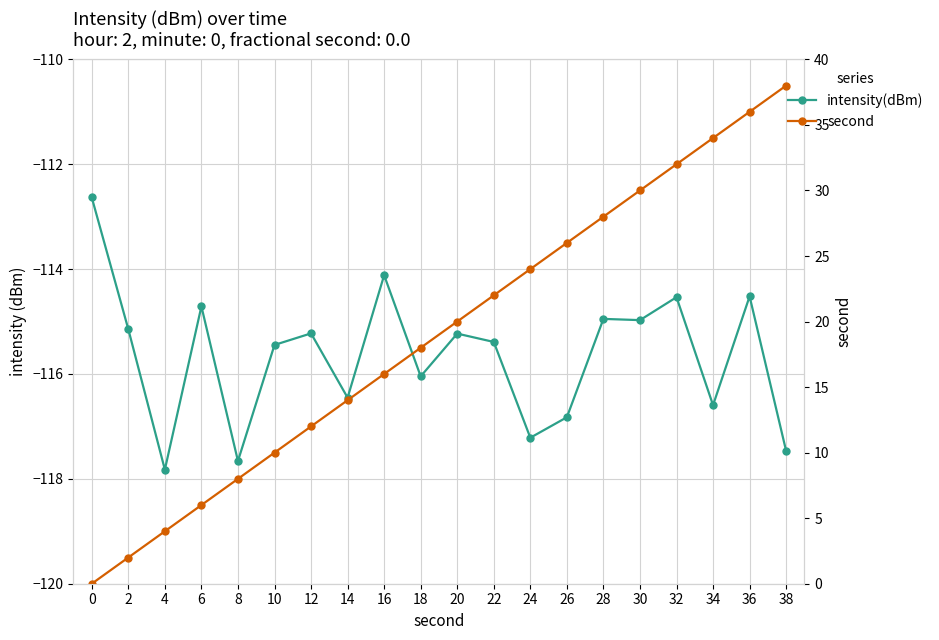

Reading right to left, extract all data points from this chart.

intensity(dBm): 38=-117.5	36=-114.5	34=-116.6	32=-114.5	30=-115.0	28=-114.9	26=-116.8	24=-117.2	22=-115.4	20=-115.2	18=-116.0	16=-114.1	14=-116.5	12=-115.2	10=-115.4	8=-117.7	6=-114.7	4=-117.8	2=-115.1	0=-112.6
second: 38=38.0	36=36.0	34=34.0	32=32.0	30=30.0	28=28.0	26=26.0	24=24.0	22=22.0	20=20.0	18=18.0	16=16.0	14=14.0	12=12.0	10=10.0	8=8.0	6=6.0	4=4.0	2=2.0	0=0.0